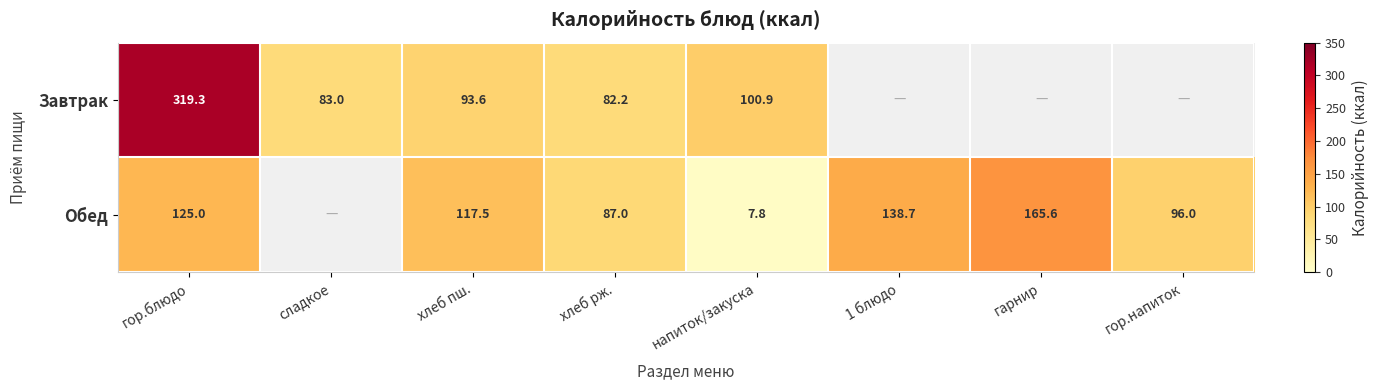

Rank the series at напиток/закуска from highest to lowest value.

Завтрак, Обед